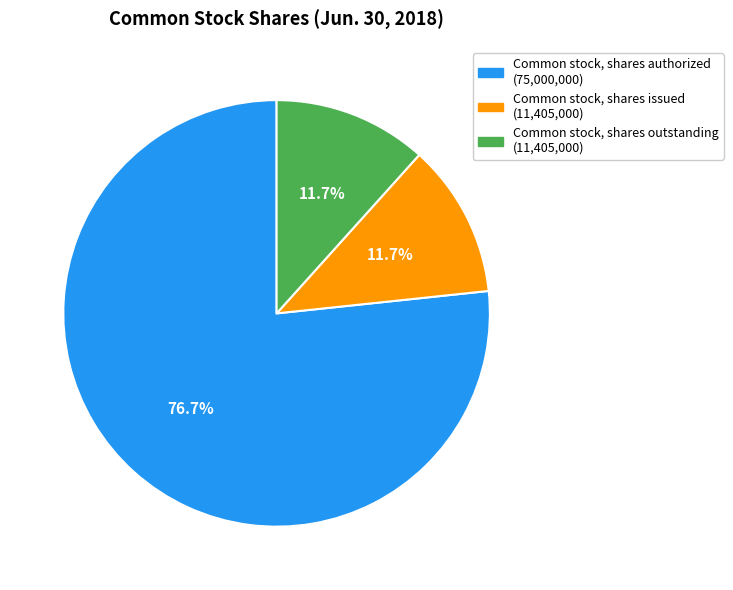

To the nearest percent, what is the average slice percentage?

33%